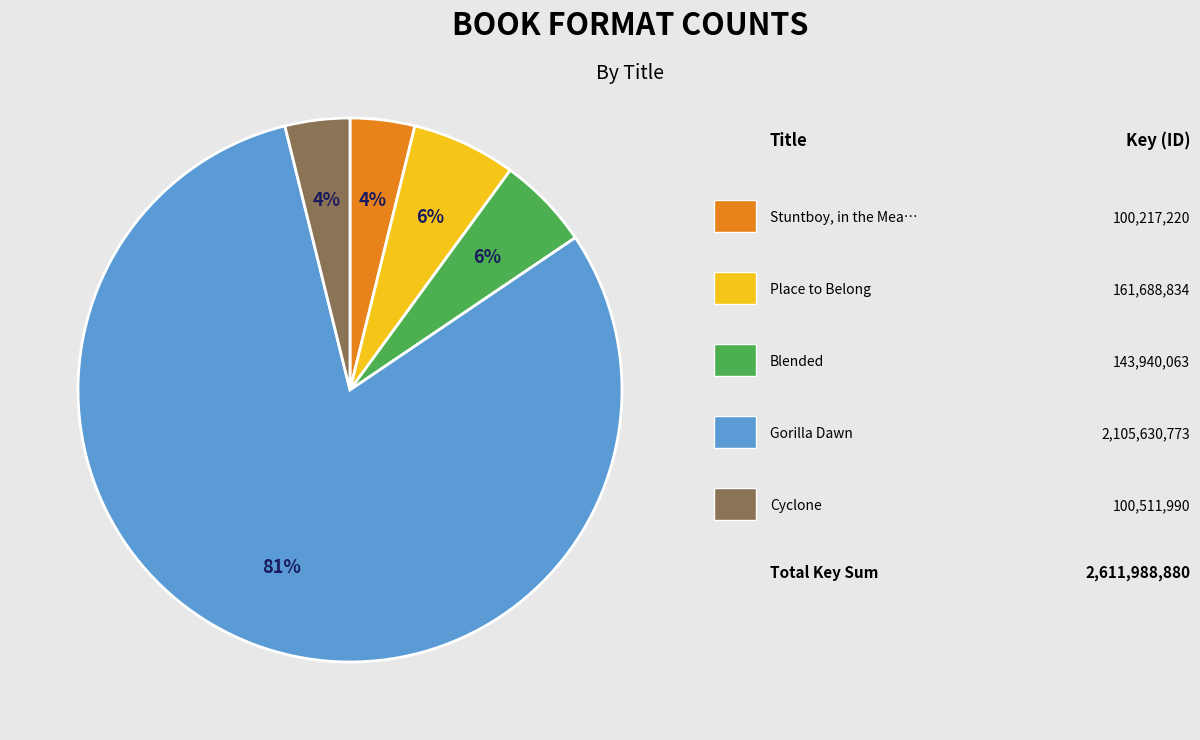

Is there a majority slice in this chart?

Yes